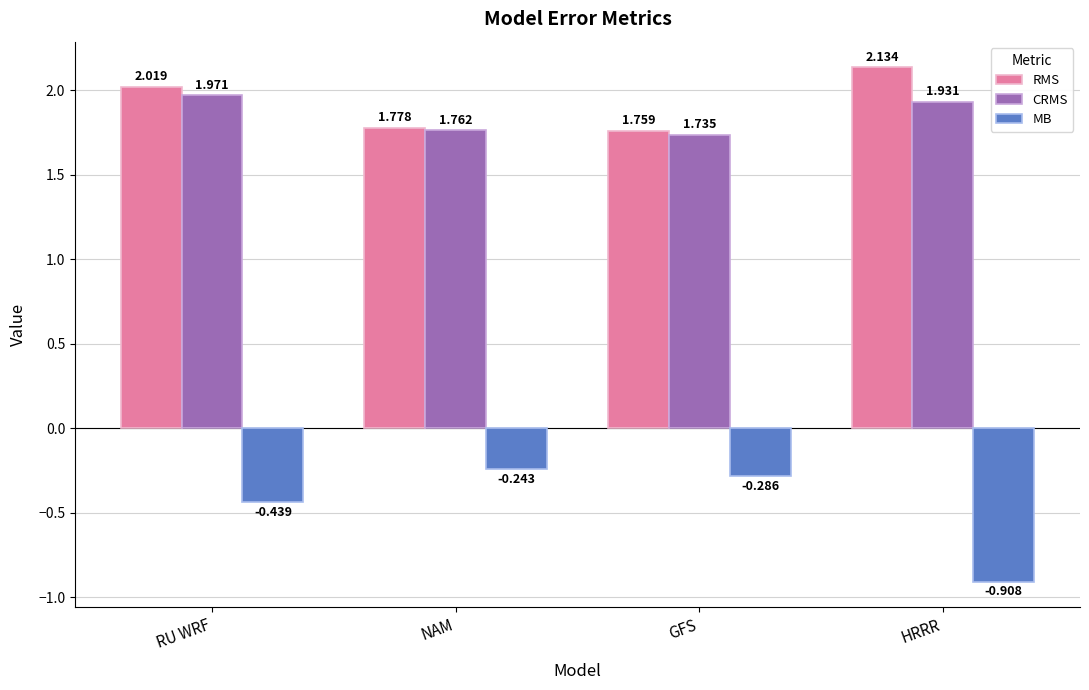

Which category has the lowest value in the RMS series?

GFS